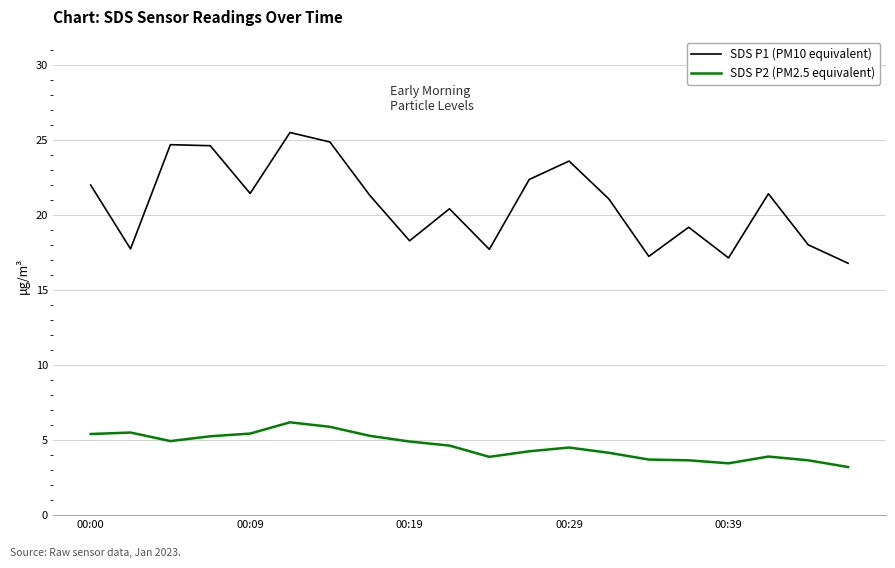

Which series has the largest total across all categories?

SDS P1 (PM10 equivalent)